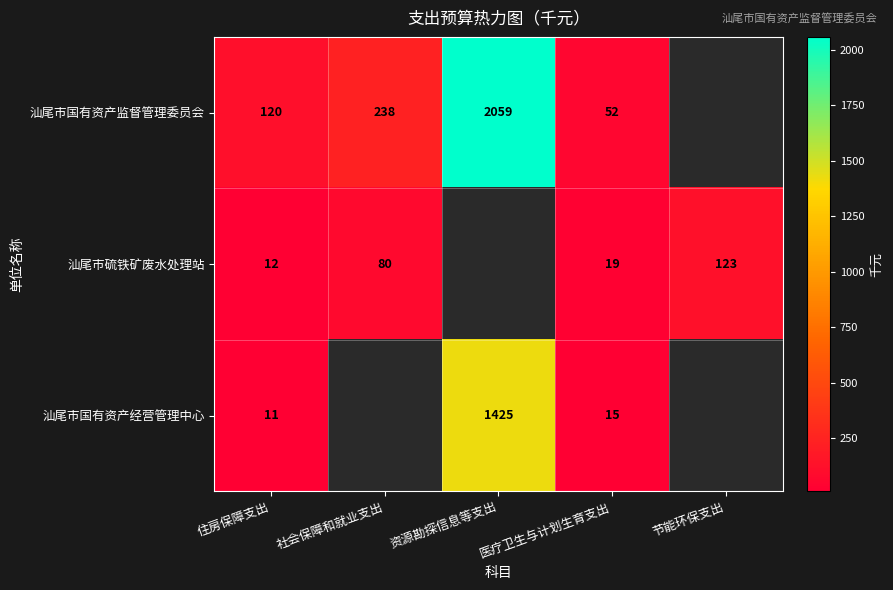

True or false: 汕尾市硫铁矿废水处理站 has a value of 123 at 节能环保支出.

True